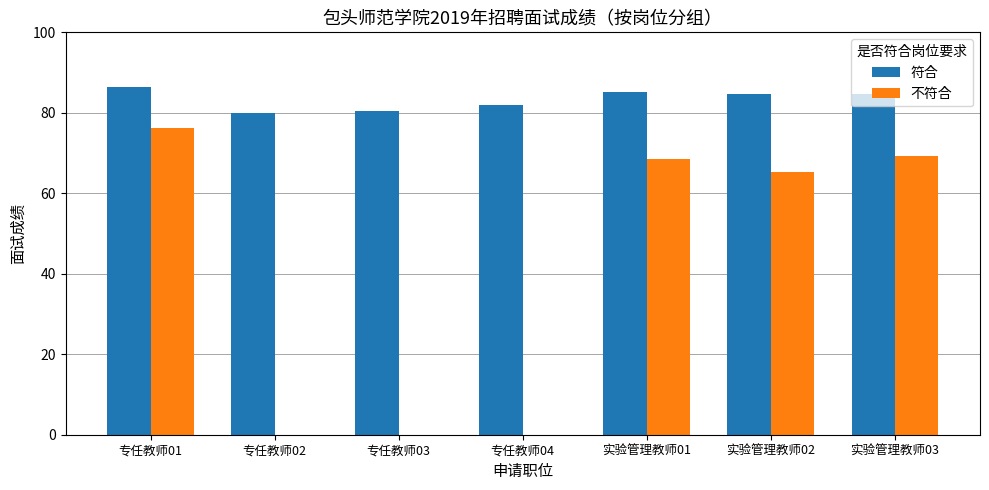

What is the value of the 符合 bar at the 2nd from the left?

80.0